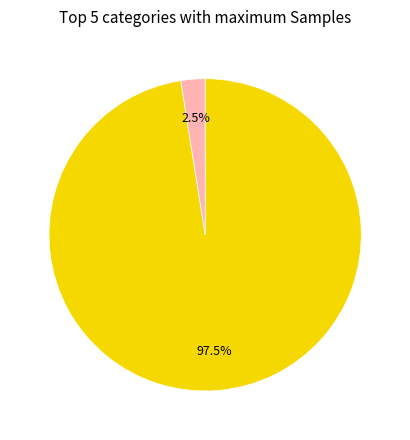

Is there a majority slice in this chart?

Yes